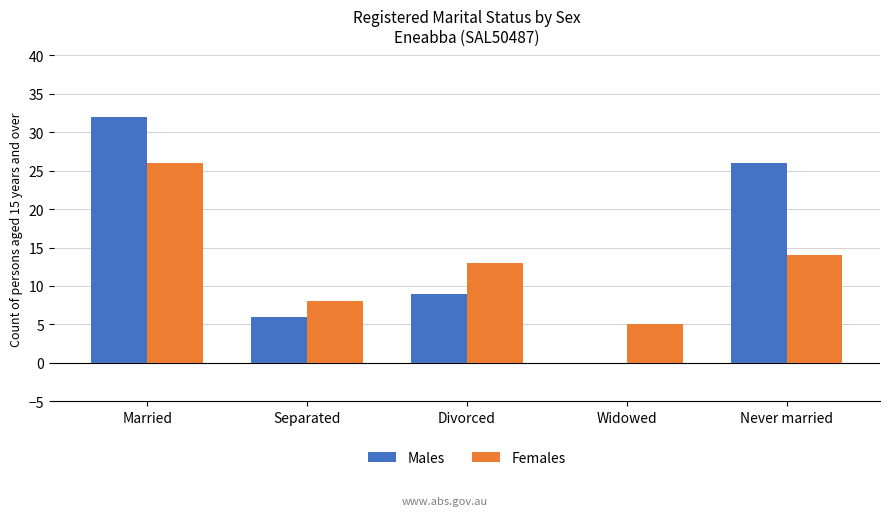

Which series changed the most between Married and Divorced?

Males